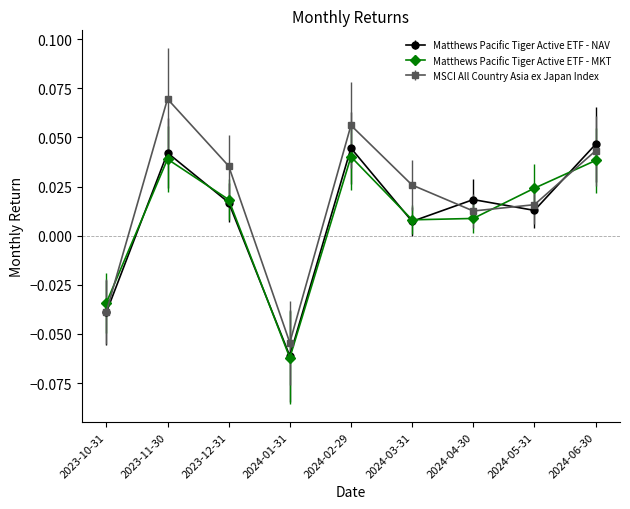

True or false: Matthews Pacific Tiger Active ETF - NAV has a value of -0.0 at 2024-01-31.

False